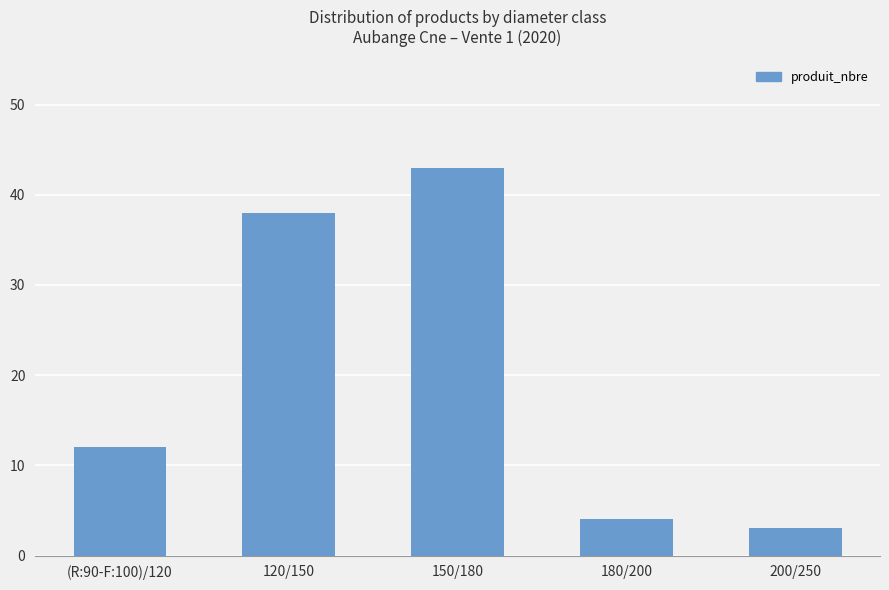

What is the greatest value displayed?

43